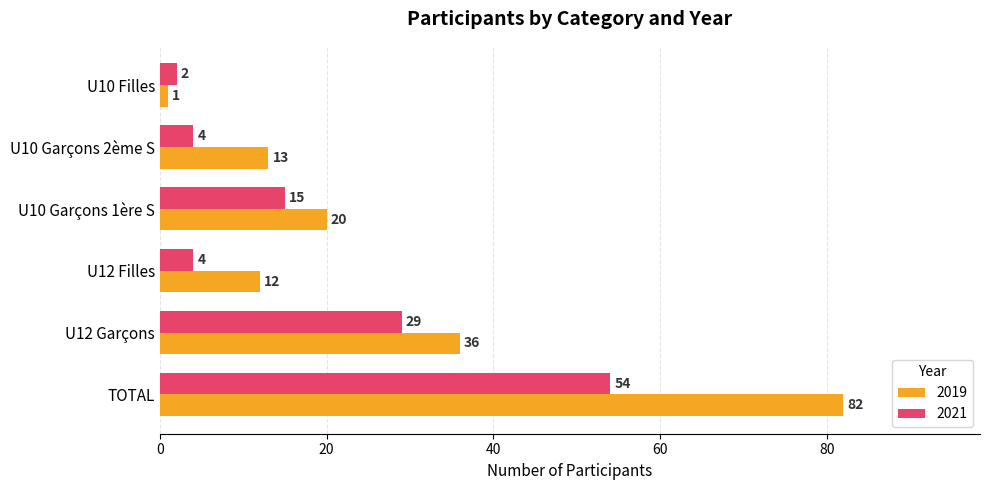

At how many categories does at least one series exceed 41?

1